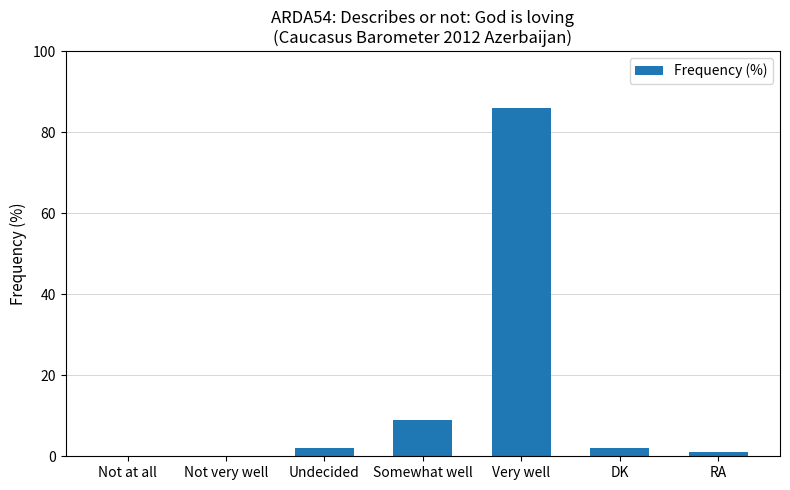

What is the average value?

14